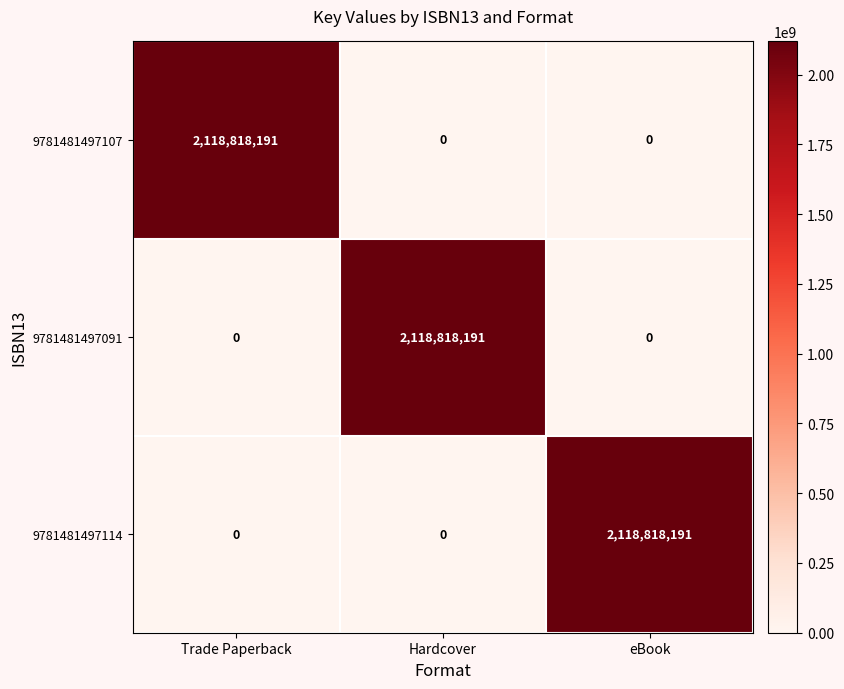

Reading right to left, transcribe all the data shown in this chart.

9781481497107: 0	0	2118818191
9781481497091: 0	2118818191	0
9781481497114: 2118818191	0	0